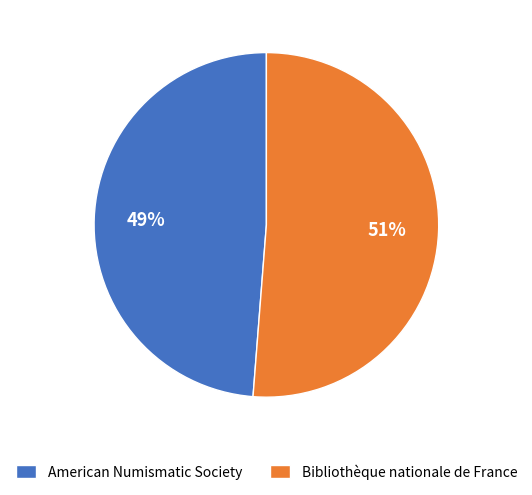

Count the number of slices in the pie.

2